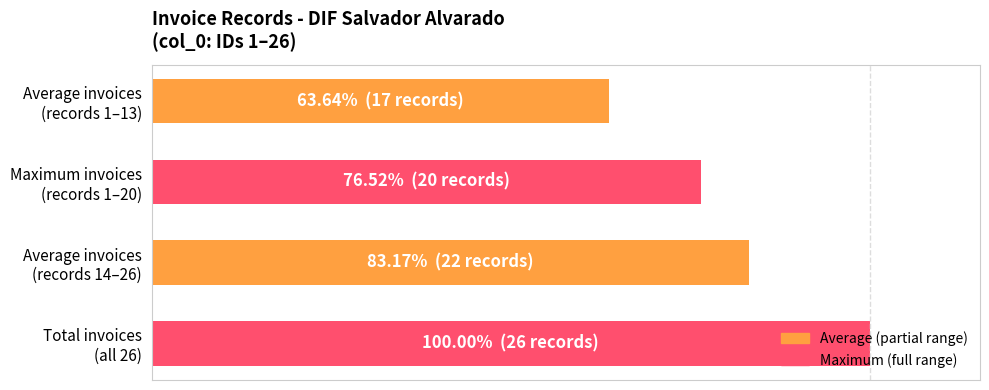

Does the chart contain stacked bars?

No